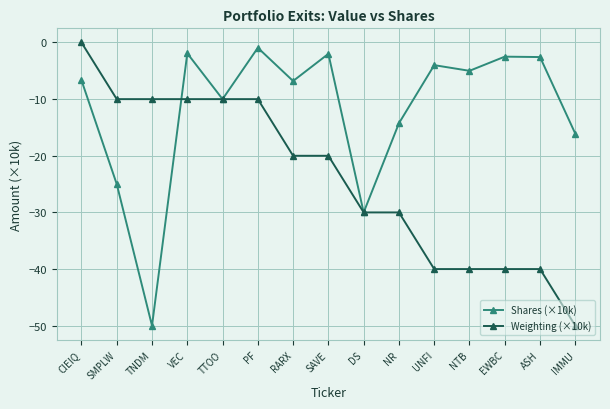

What is the value of the Shares (×10k) point at the 4th from the left?

-1.9